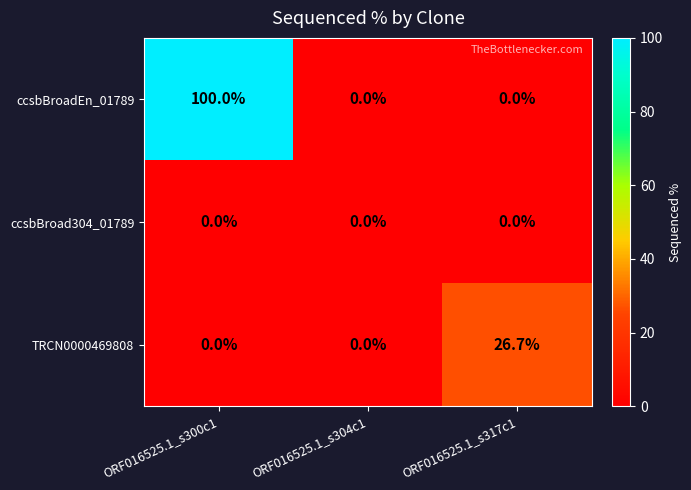

What is the difference between the highest and lowest values at ORF016525.1_s300c1?

100.0